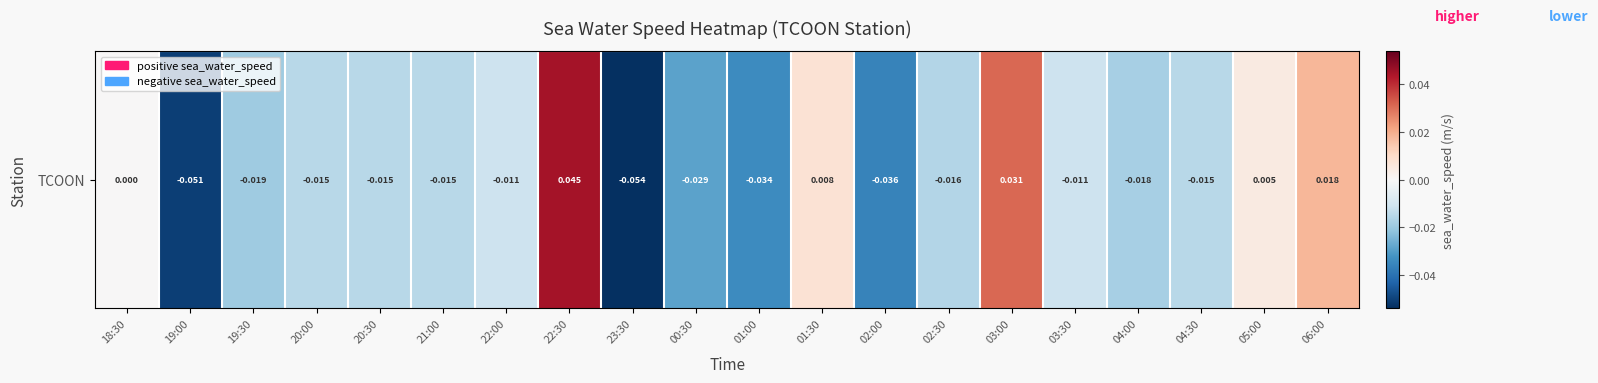

Rank the categories by value from lowest to highest.

23:30, 19:00, 02:00, 01:00, 00:30, 19:30, 04:00, 02:30, 20:00, 20:30, 21:00, 04:30, 22:00, 03:30, 18:30, 05:00, 01:30, 06:00, 03:00, 22:30